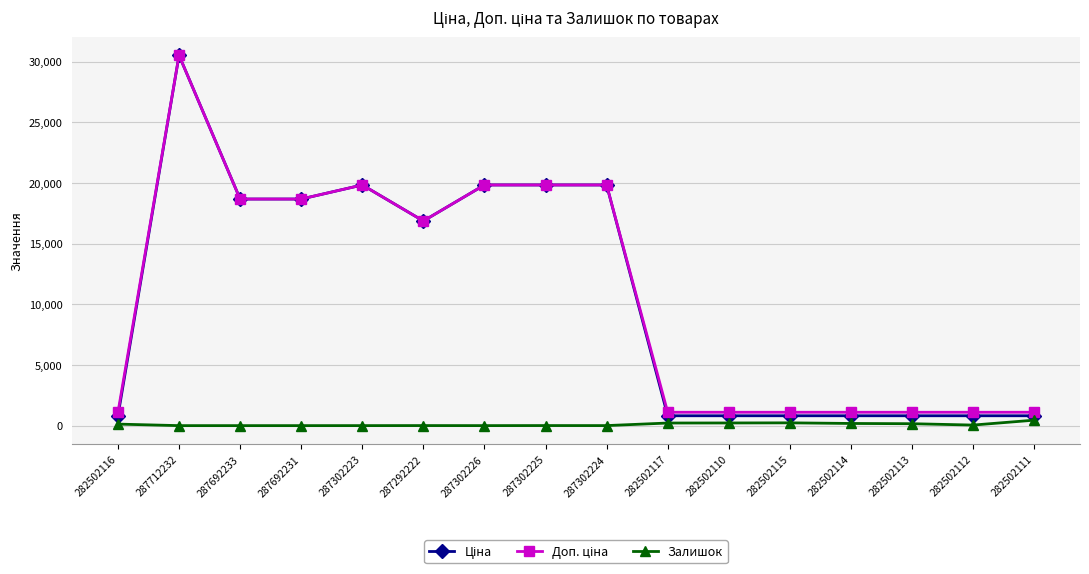

At which category does the chart reach its peak across all series?

287712232